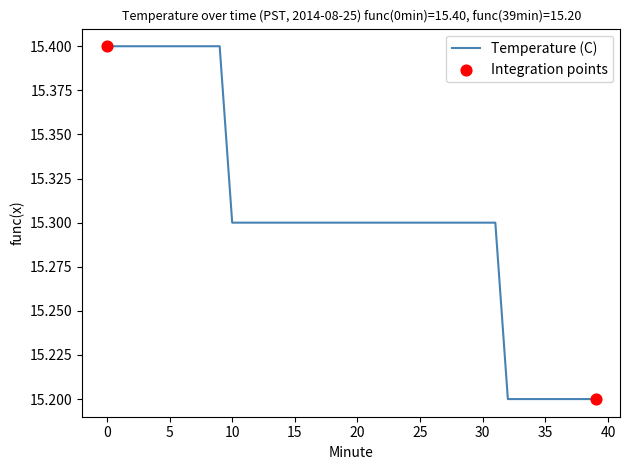

What is the smallest value displayed?

15.2